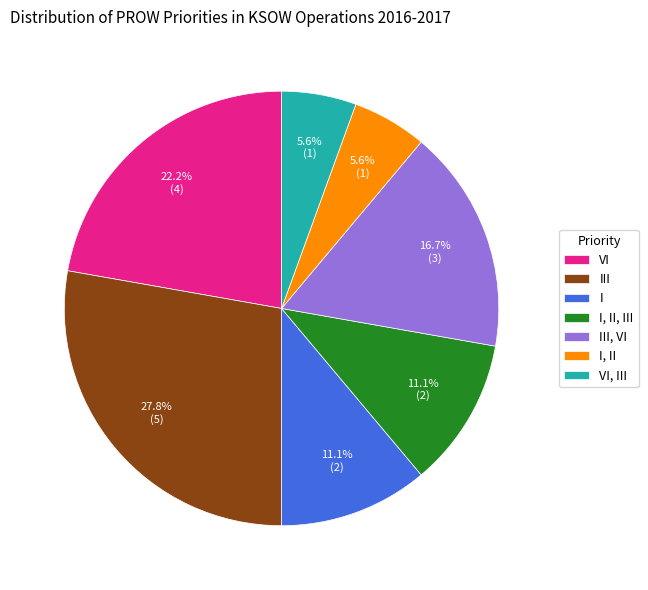

Which category has the biggest portion of the pie?

III